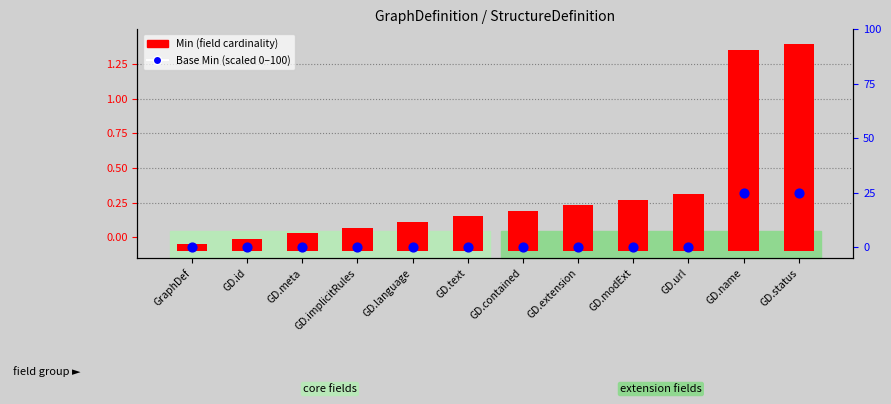

What is the total value across all series at GD.name?

26.4